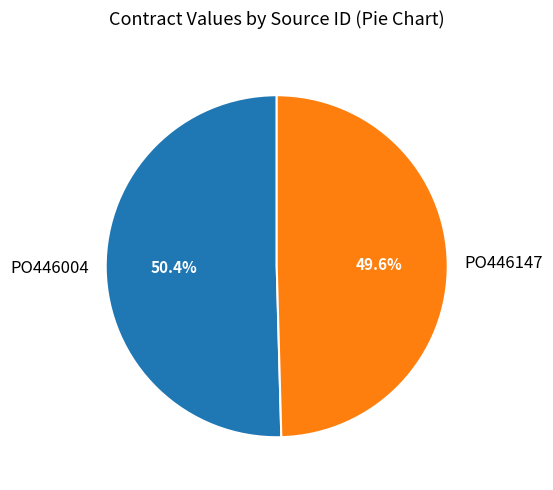

Rank the categories by value from highest to lowest.

PO446004, PO446147